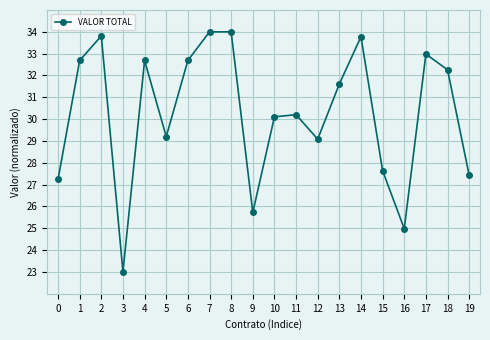

What is the approximate value at 17?

33.0